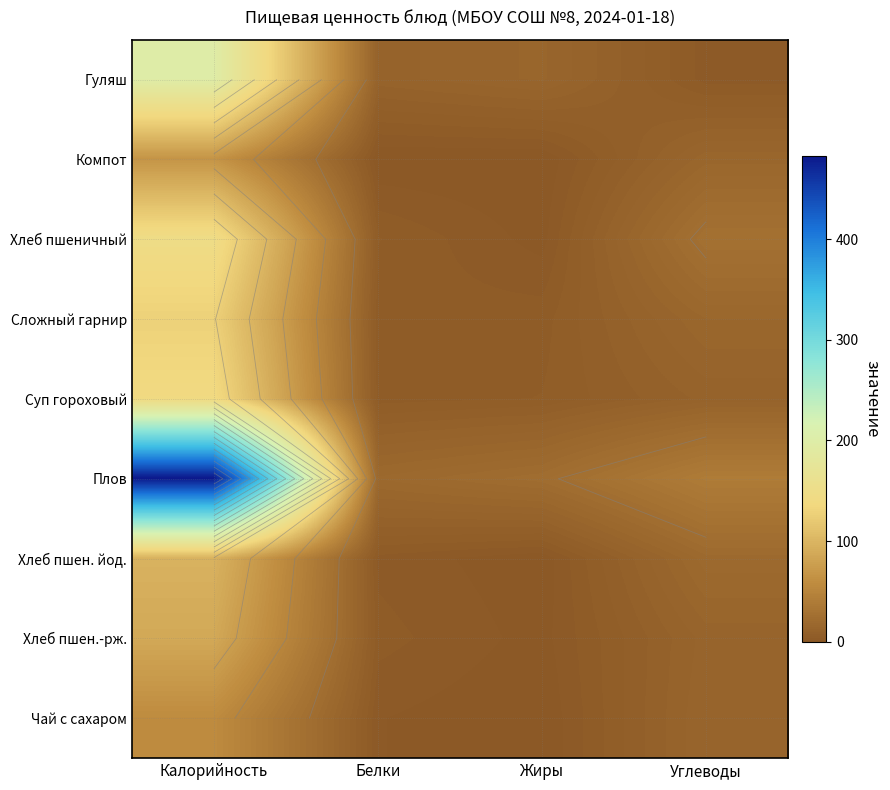

Is it true that Хлеб пшеничный equals 5.6 at Углеводы?

False